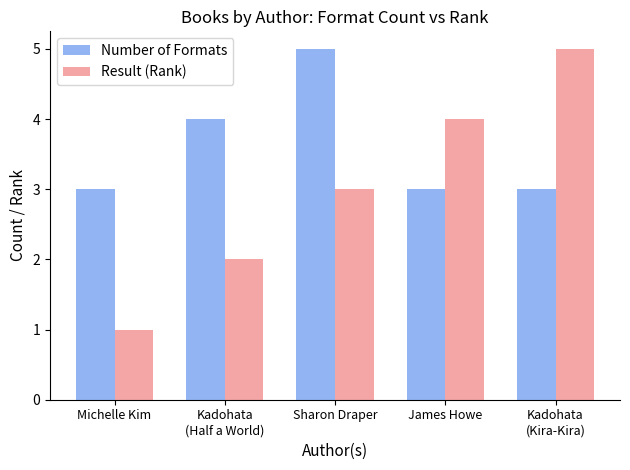

How many bars are there in total?

10